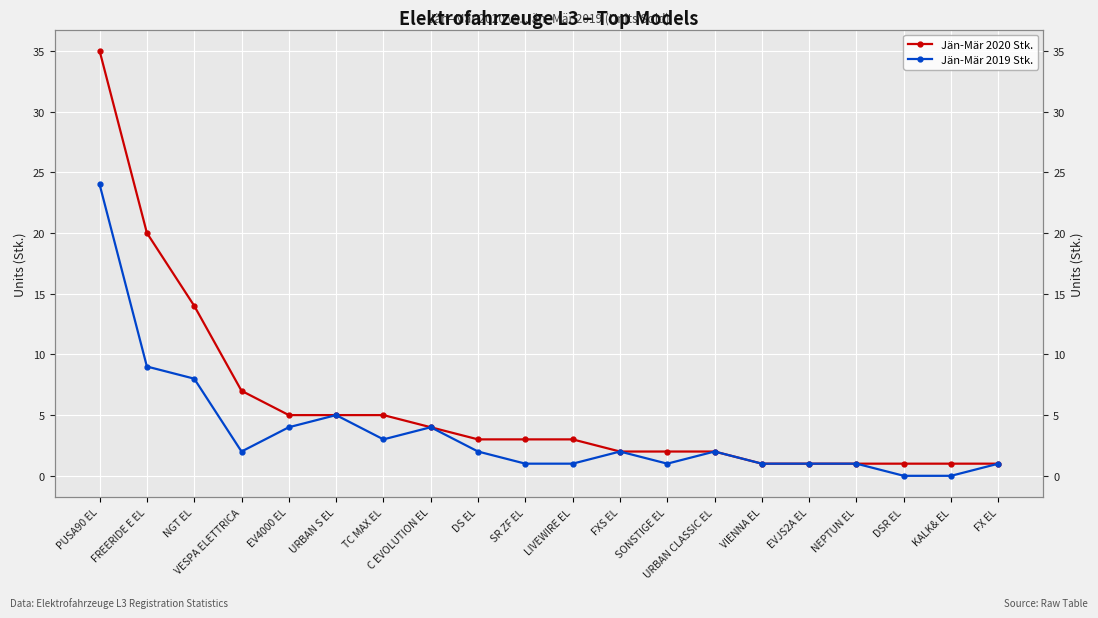

What is the label of the 4th point from the right?

NEPTUN EL